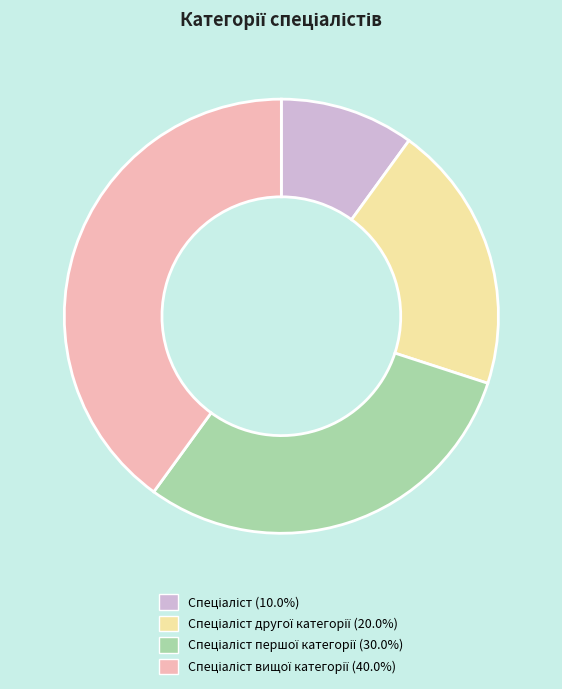

Does any single category account for the majority?

No